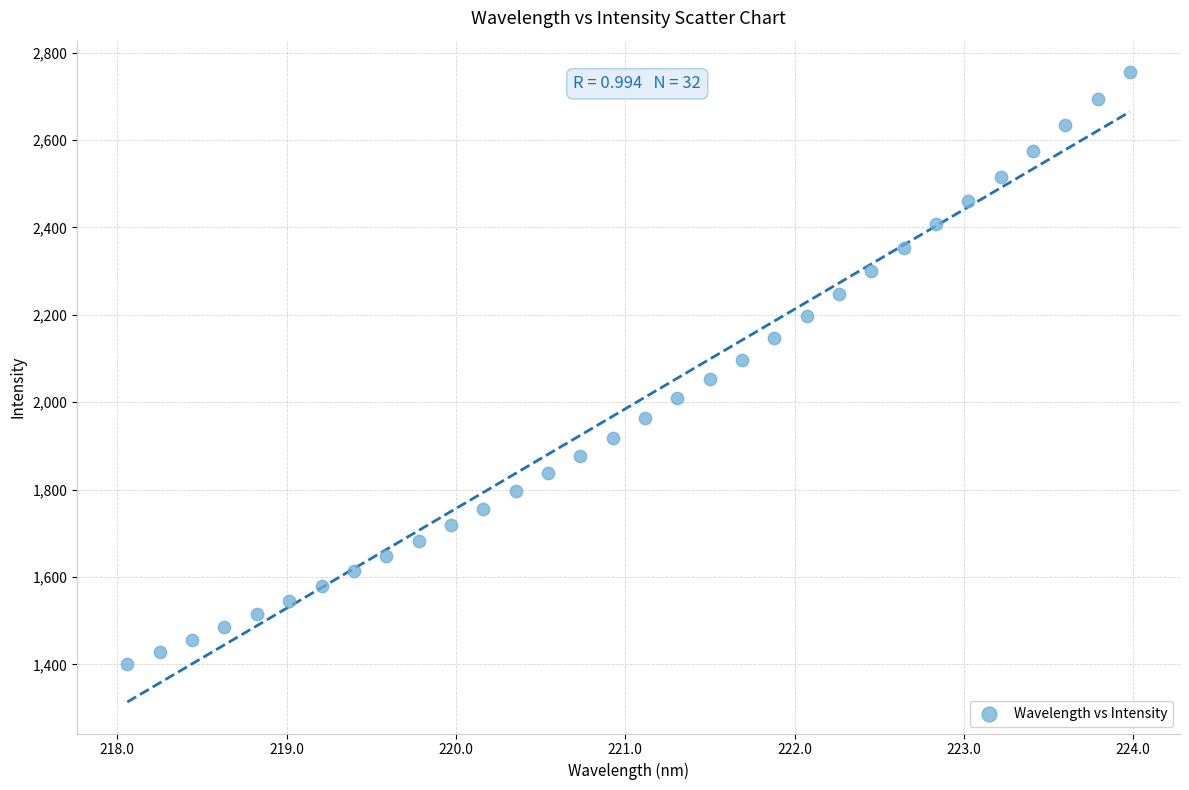

What is the range of Y values (max minus min)?

1354.2